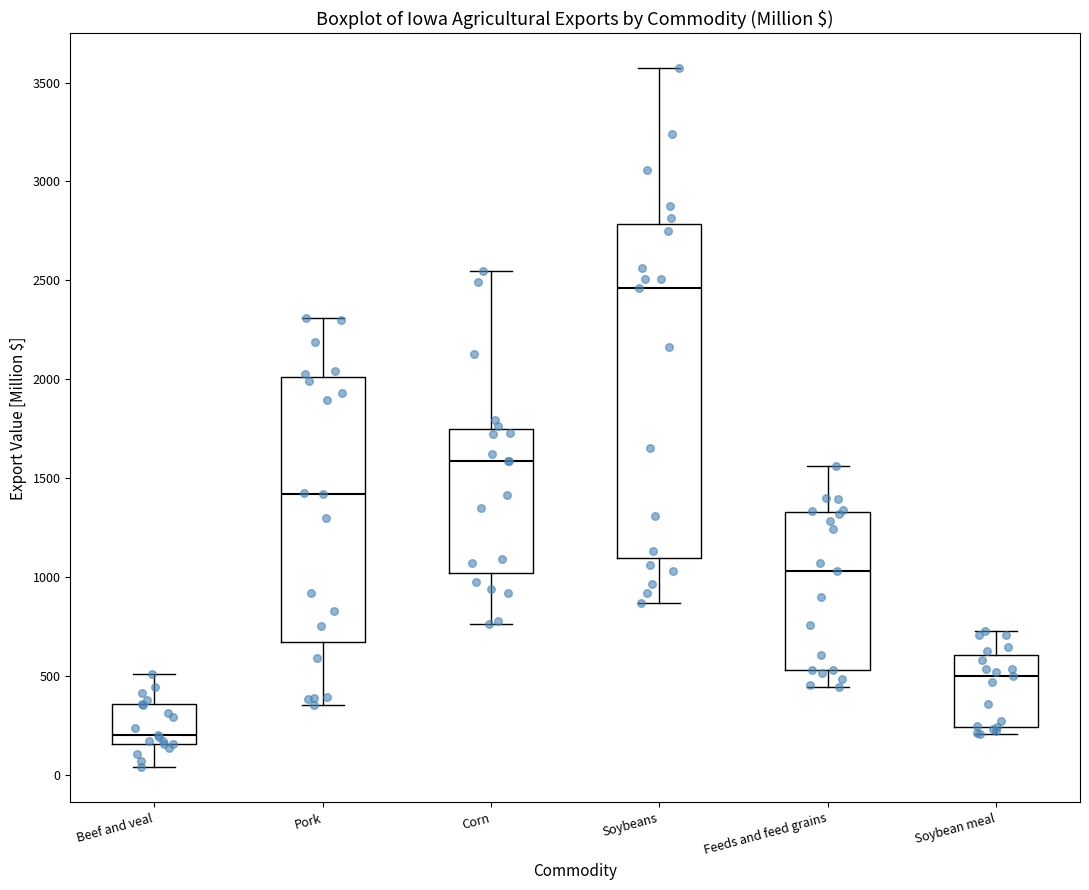

Reading left to right, transcribe this box plot: for each box, give where its median line is, the range the box spans, and where its two whiskers end, as read against the y-axis. The values are not printed on the chart, so give them approximately, as read against the axis.

Beef and veal: median 200, box 150 to 350, whiskers 50 to 500
Pork: median 1400, box 650 to 2000, whiskers 350 to 2300
Corn: median 1600, box 1000 to 1750, whiskers 750 to 2550
Soybeans: median 2450, box 1100 to 2800, whiskers 850 to 3550
Feeds and feed grains: median 1050, box 550 to 1350, whiskers 450 to 1550
Soybean meal: median 500, box 250 to 600, whiskers 200 to 750